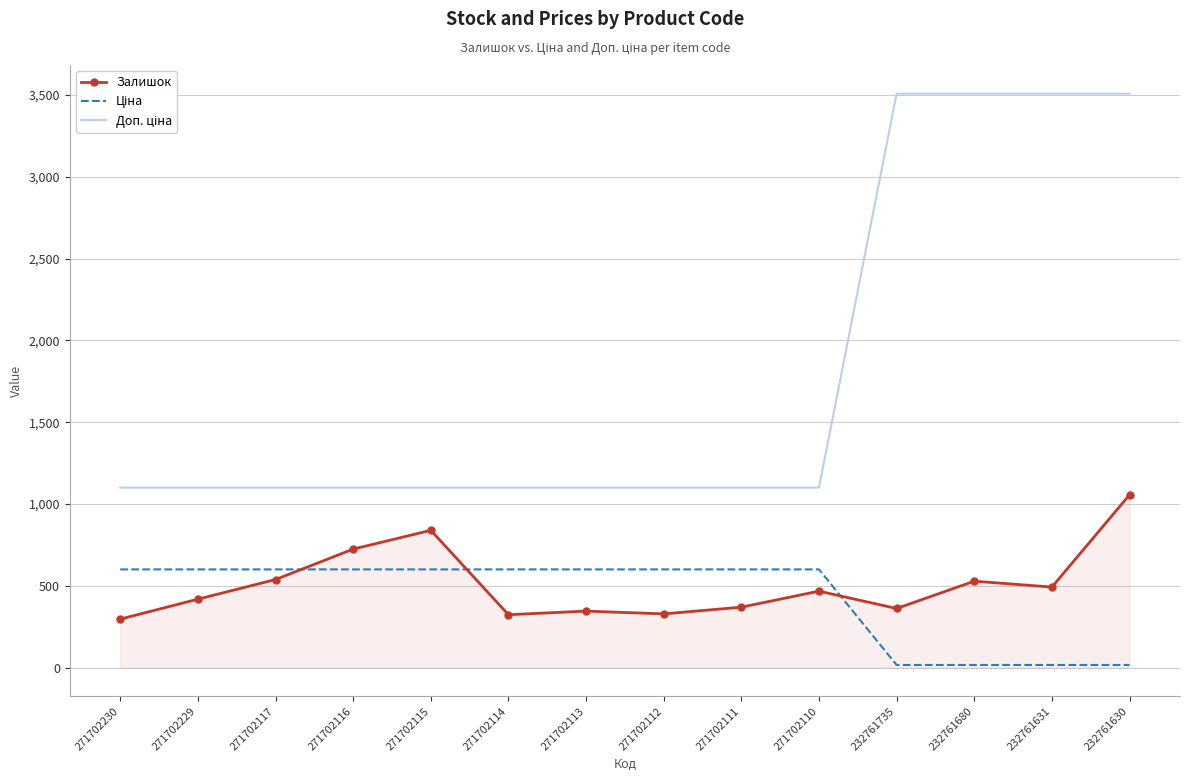

What is the total value across all series at 271702112?

2027.9